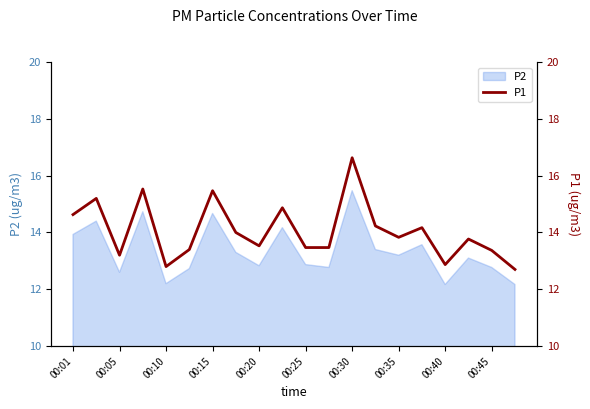

At which label does P2 reach its peak?

00:30